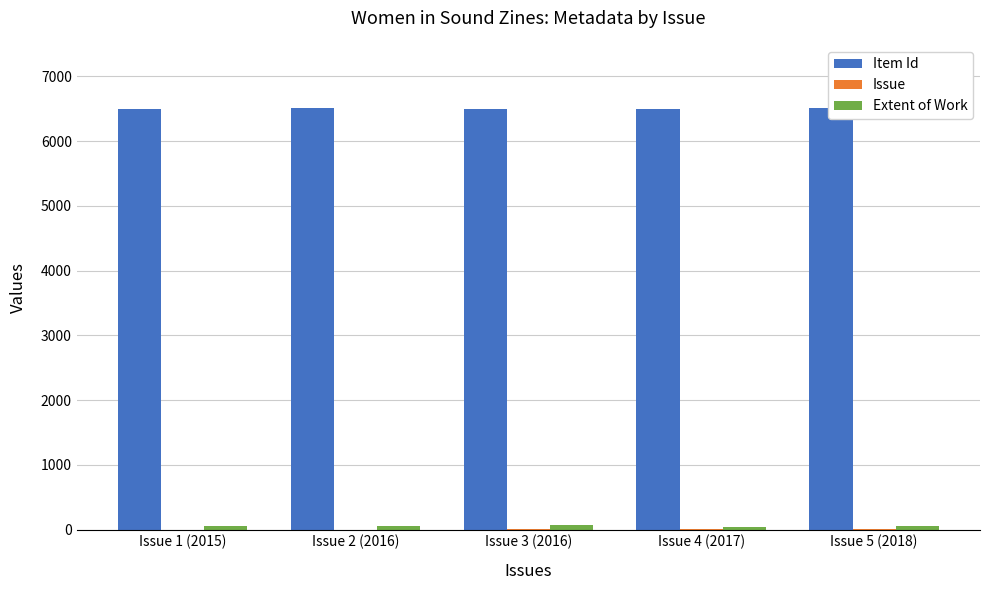

Which series has the largest total across all categories?

Item Id